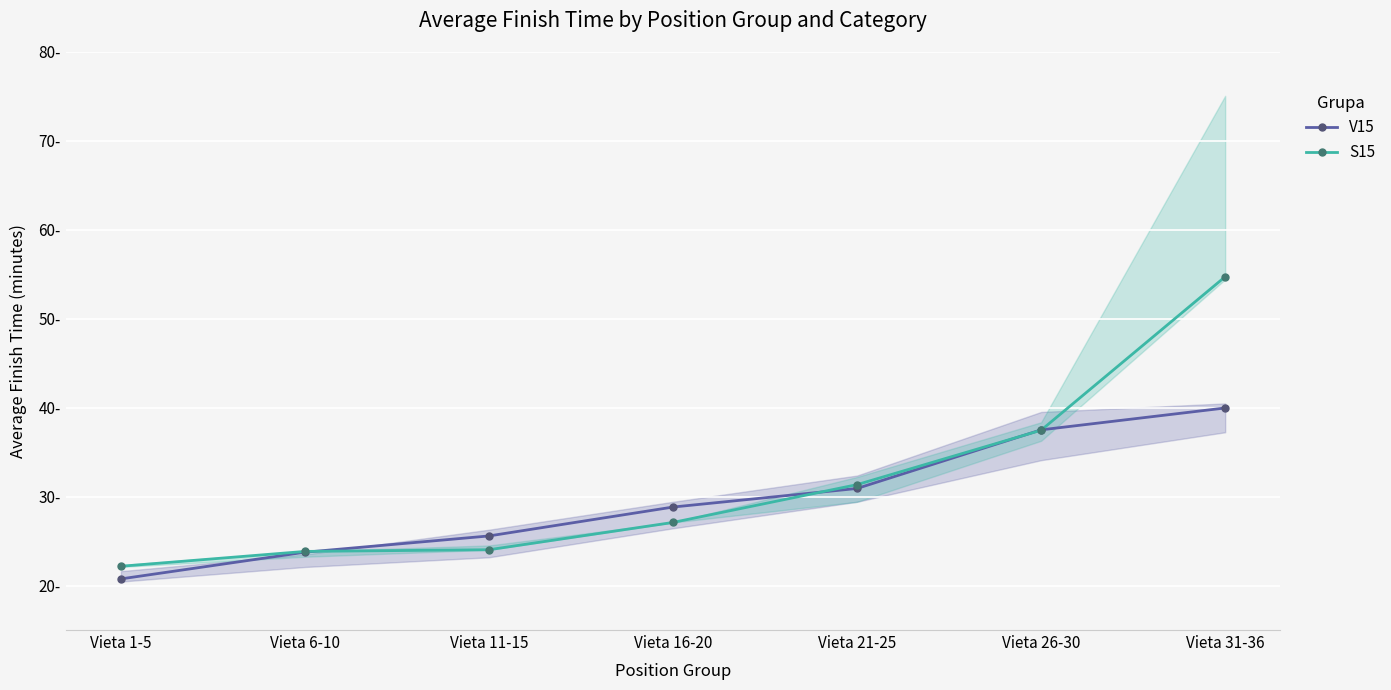

Reading right to left, list all the values displayed in this chart.

V15: 40.0	37.5	30.9	28.8	25.6	23.8	20.8
S15: 54.7	37.5	31.4	27.1	24.0	23.8	22.2